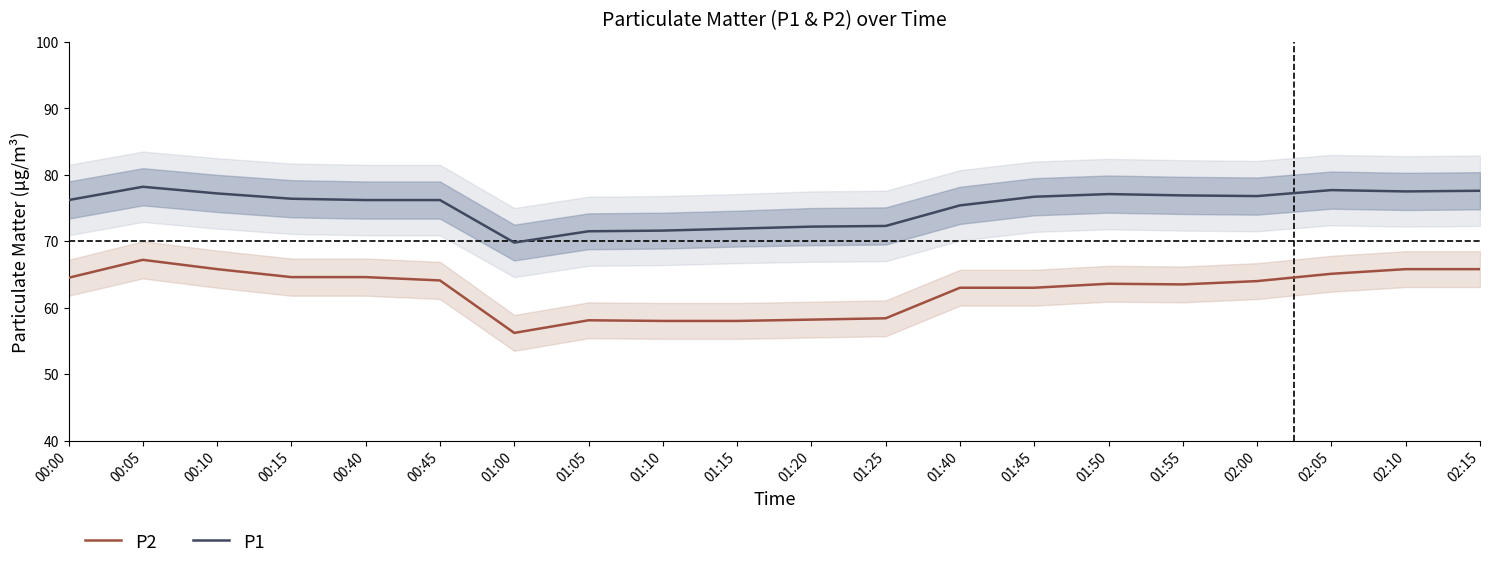

Reading right to left, transcribe all the data shown in this chart.

P2: 02:15=65.8	02:10=65.8	02:05=65.1	02:00=64.0	01:55=63.5	01:50=63.6	01:45=63.0	01:40=63.0	01:25=58.4	01:20=58.2	01:15=58.0	01:10=58.0	01:05=58.1	01:00=56.2	00:45=64.1	00:40=64.6	00:15=64.6	00:10=65.8	00:05=67.2	00:00=64.5
P1: 02:15=77.6	02:10=77.5	02:05=77.7	02:00=76.8	01:55=76.9	01:50=77.1	01:45=76.7	01:40=75.4	01:25=72.3	01:20=72.2	01:15=71.9	01:10=71.6	01:05=71.5	01:00=69.8	00:45=76.2	00:40=76.2	00:15=76.4	00:10=77.2	00:05=78.2	00:00=76.2